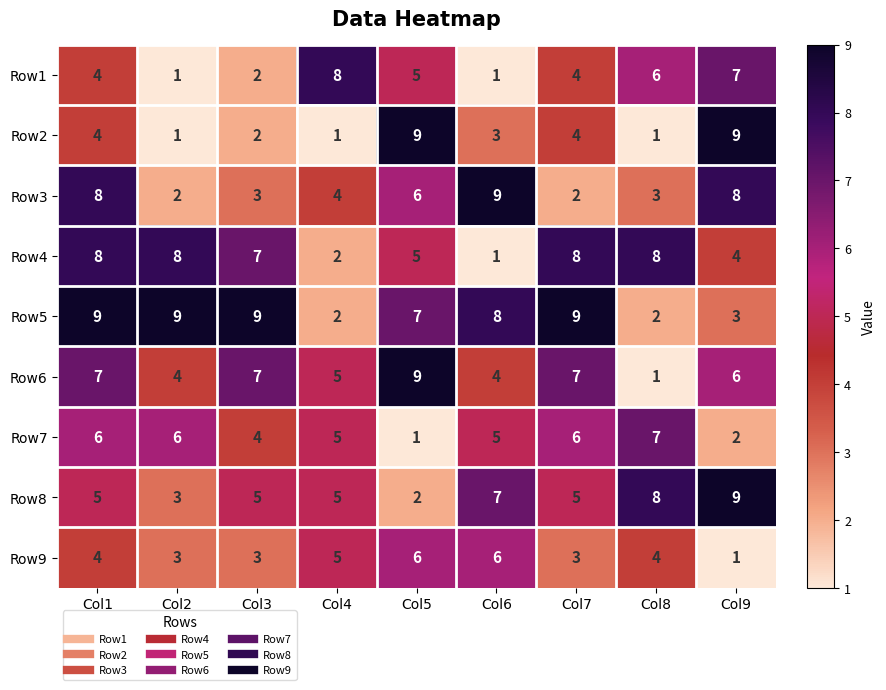

What is the approximate value of Row4 at Col3?

7